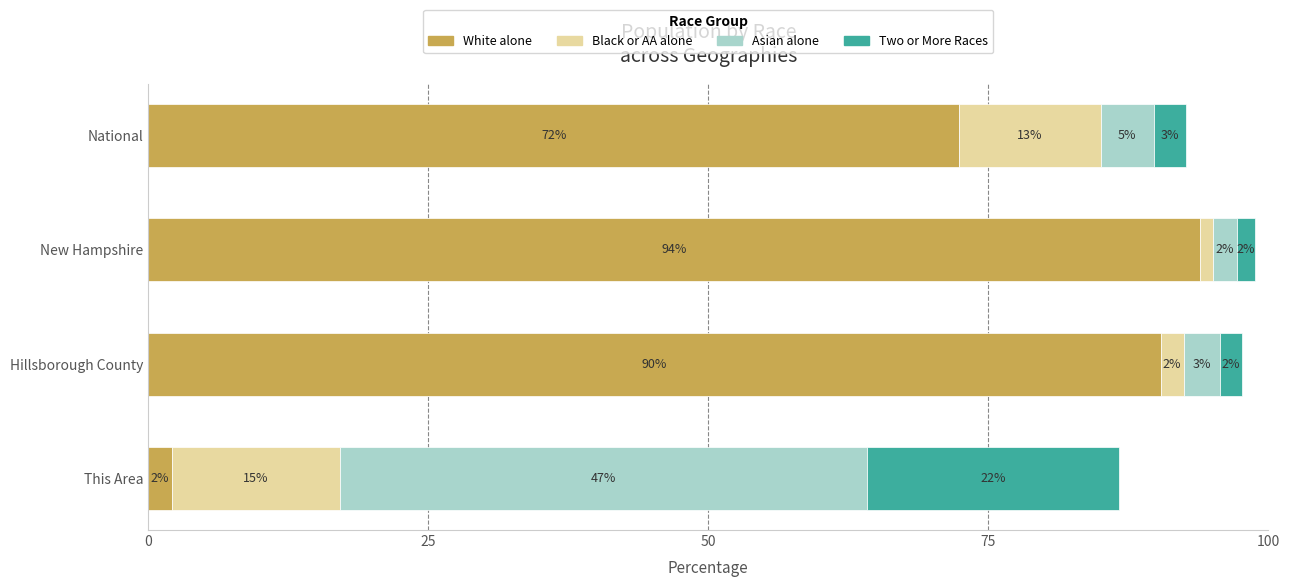

What is the highest value of the White alone series?

93.9